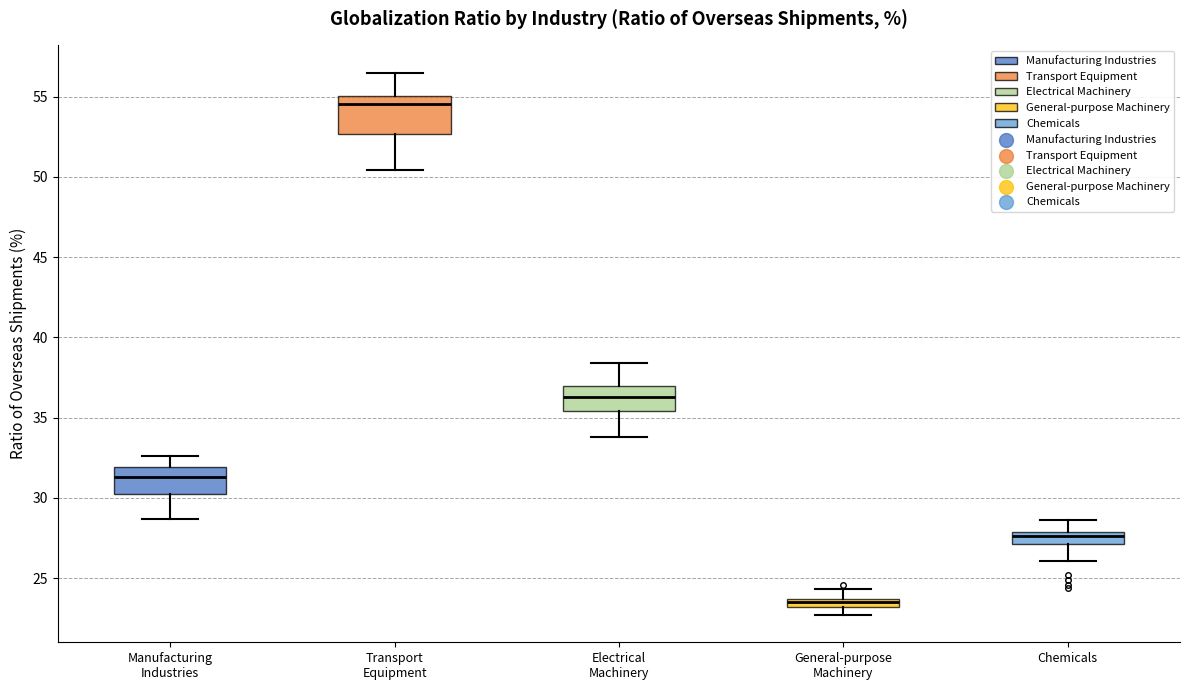

Which box's median line is the lowest?

General-purpose Machinery